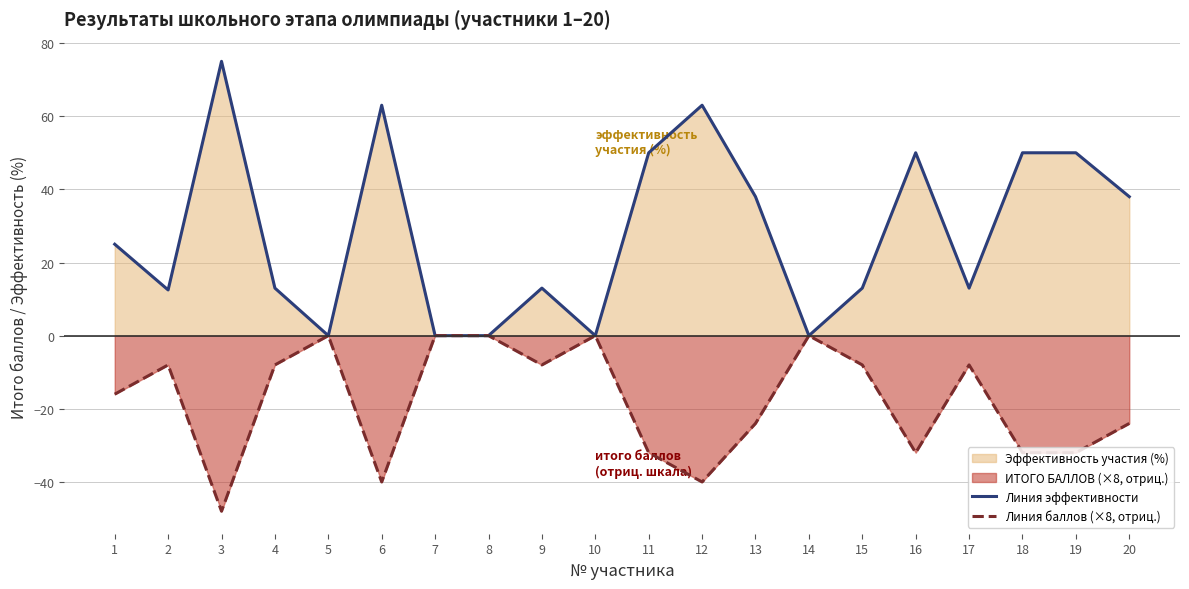

How many interior local valleys does the Линия баллов (×8, отриц.) series have?

5